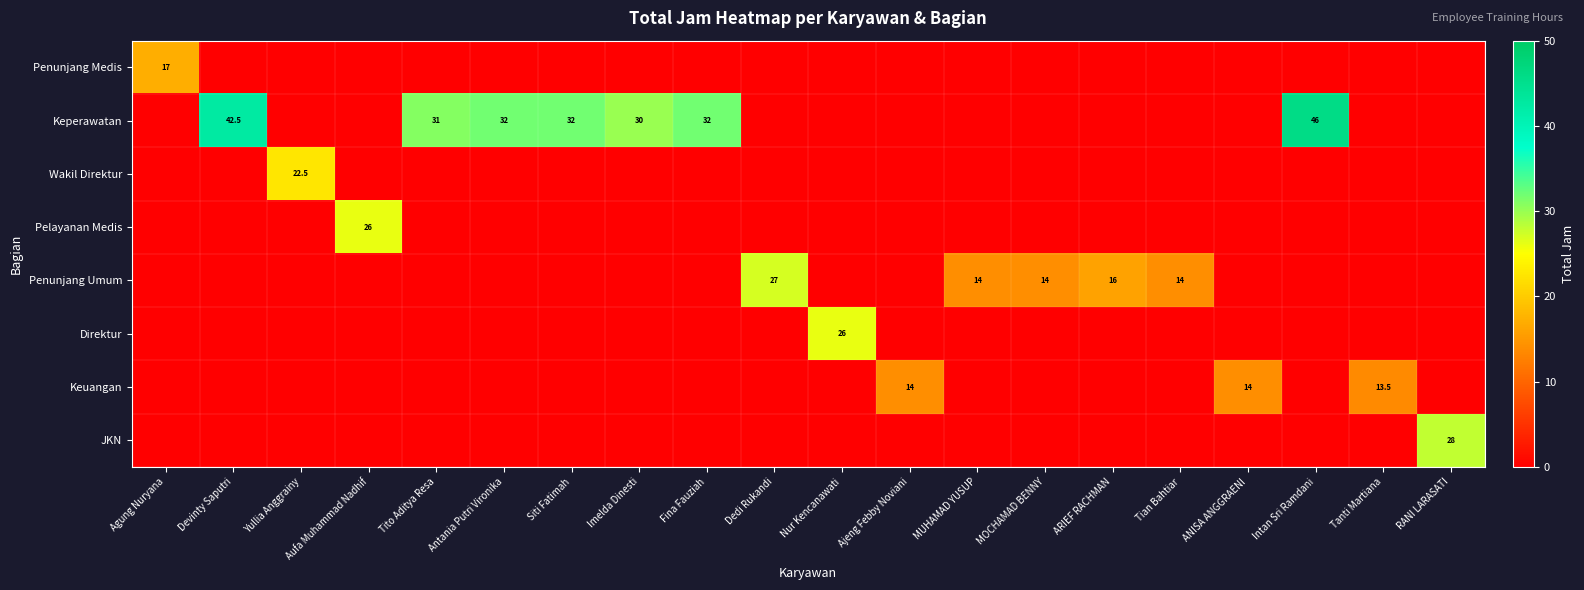

At Fina Fauziah, list the series in order from smallest to largest.

Penunjang Medis, Wakil Direktur, Pelayanan Medis, Penunjang Umum, Direktur, Keuangan, JKN, Keperawatan